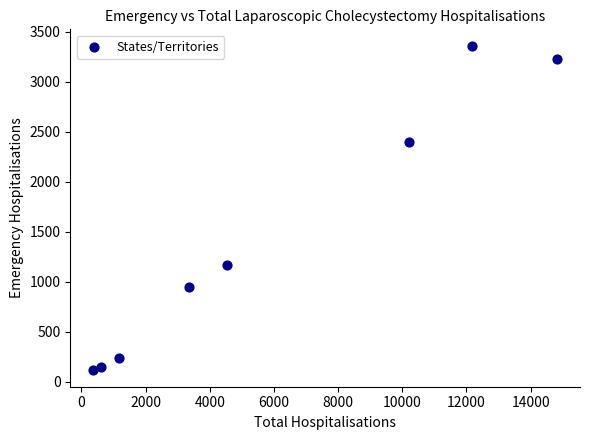

What Y value in the scatter plot is closest to 1738?

1164